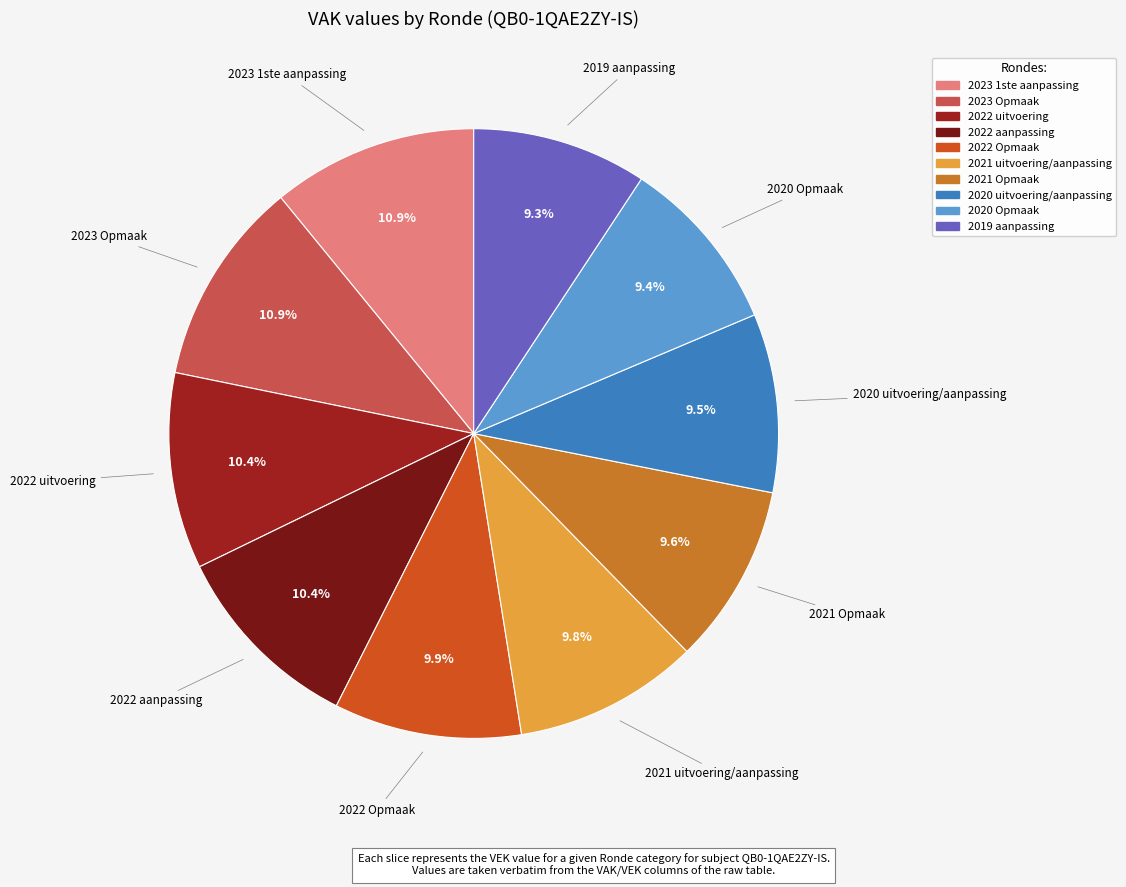

Is it true that 2023 1ste aanpassing is 11% of the pie?

True